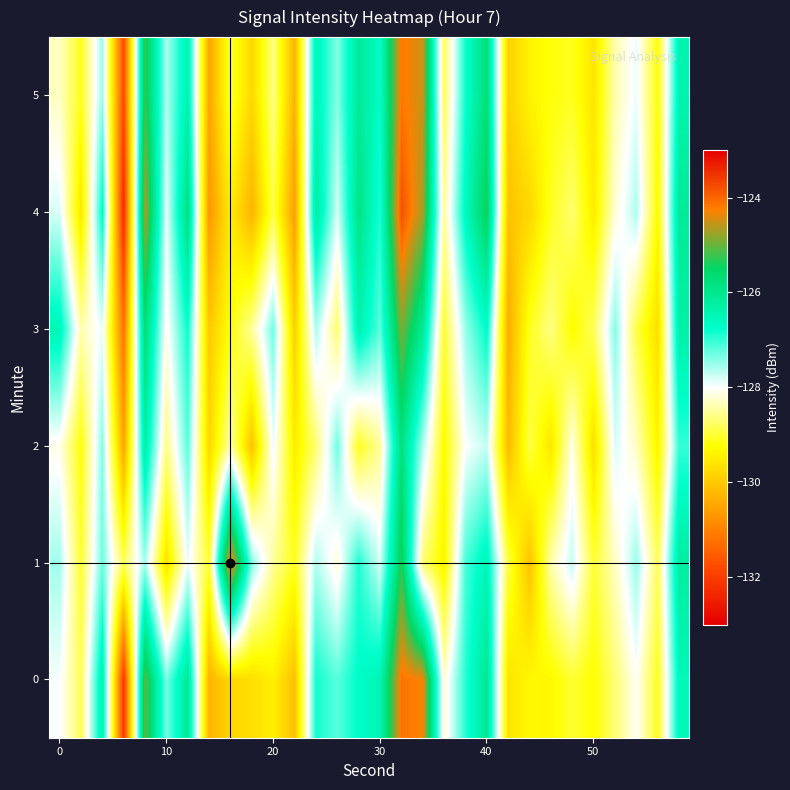

Count the number of data series in this chart.

6